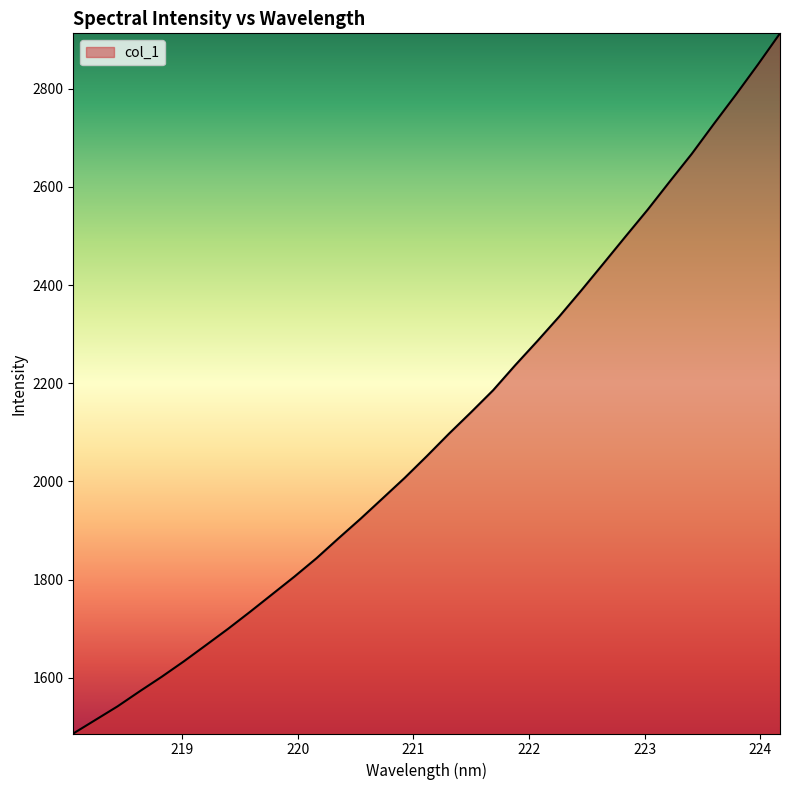

How many lines are shown in the chart?

1